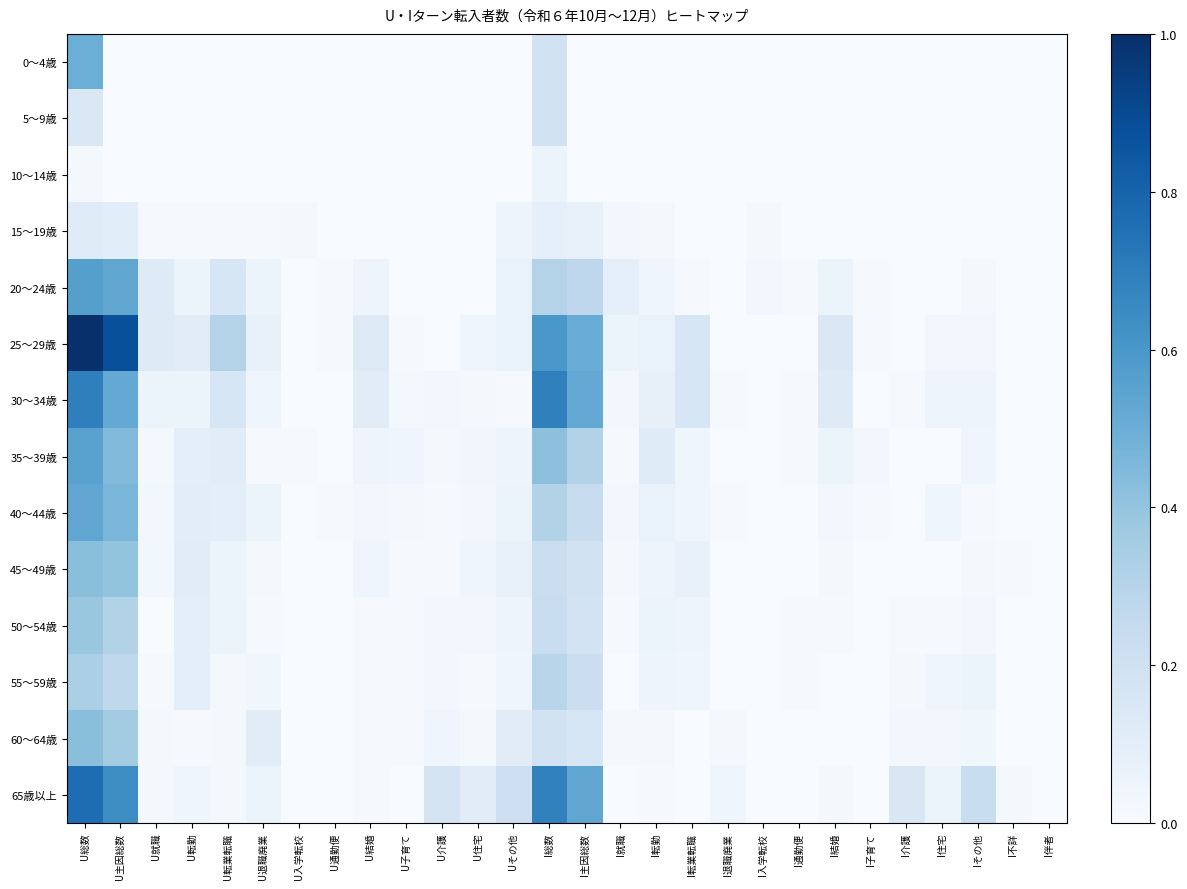

Which series has the widest spread of values?

25～29歳